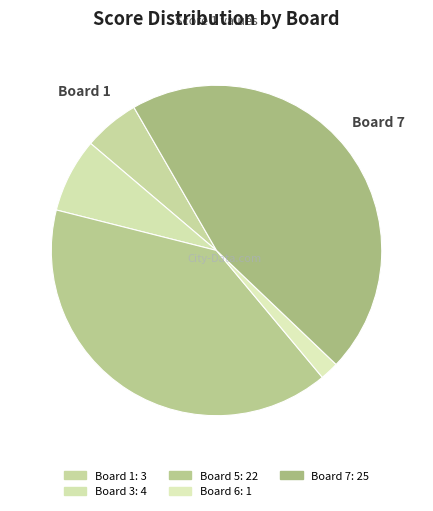

To the nearest percent, what portion does Board 6 represent?

2%